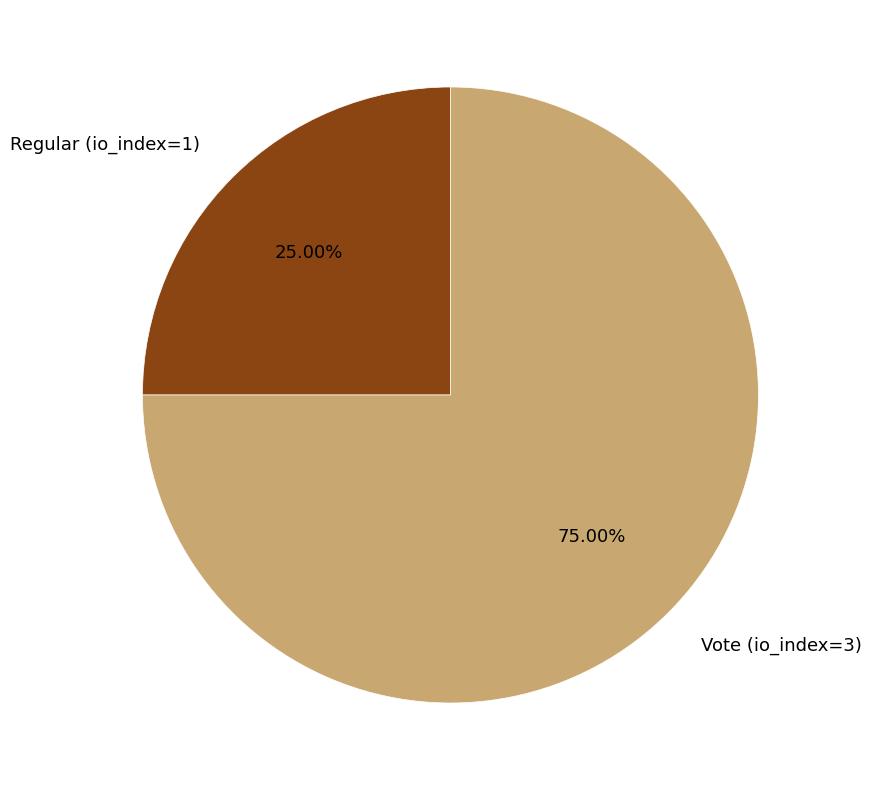

What is the ratio of the value at Regular (io_index=1) to the value at Vote (io_index=3)?

0.3